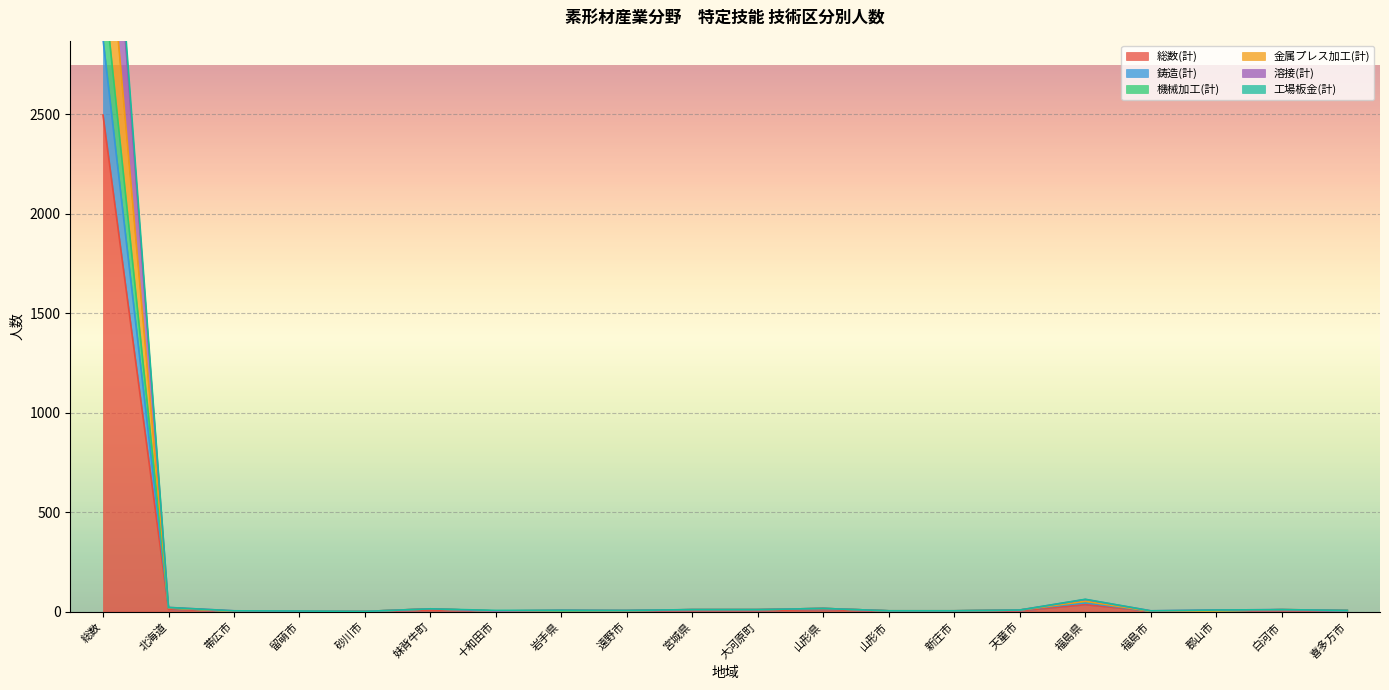

Where is the first local maximum for 総数(計)?

妹背牛町